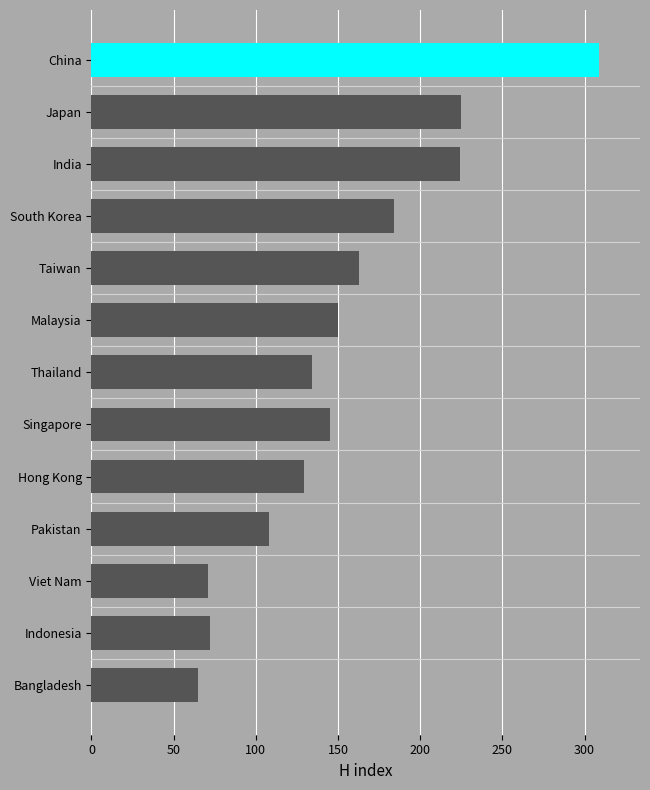

The chart shows a value of 129 at Hong Kong. True or false?

True